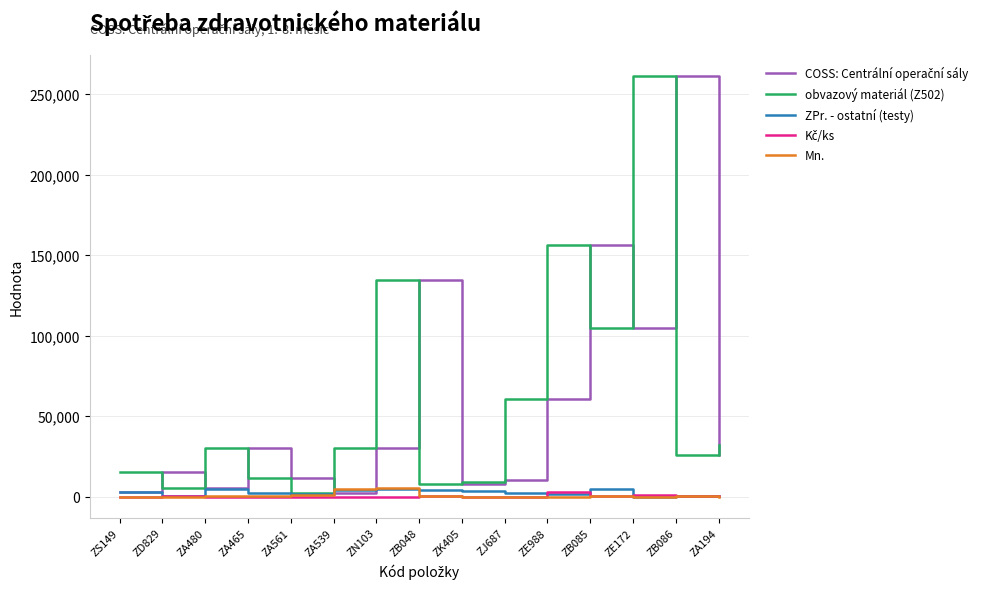

At which category is the sum across all series the highest?

ZE172